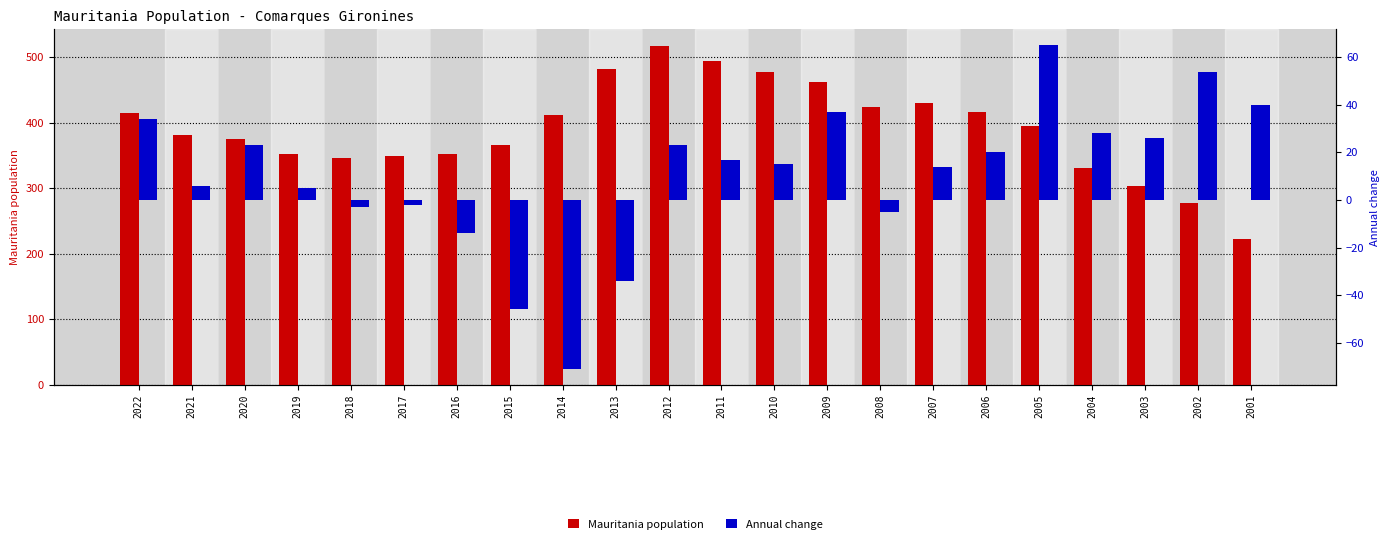

Which series has the widest spread of values?

Mauritania population